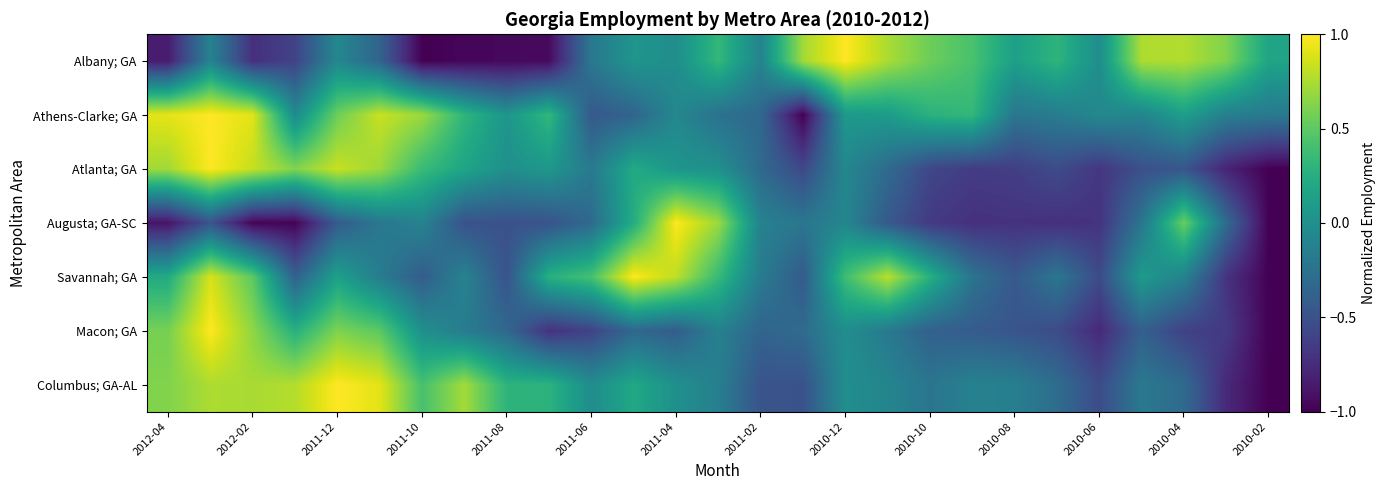

At how many categories does at least one series exceed 0?

25